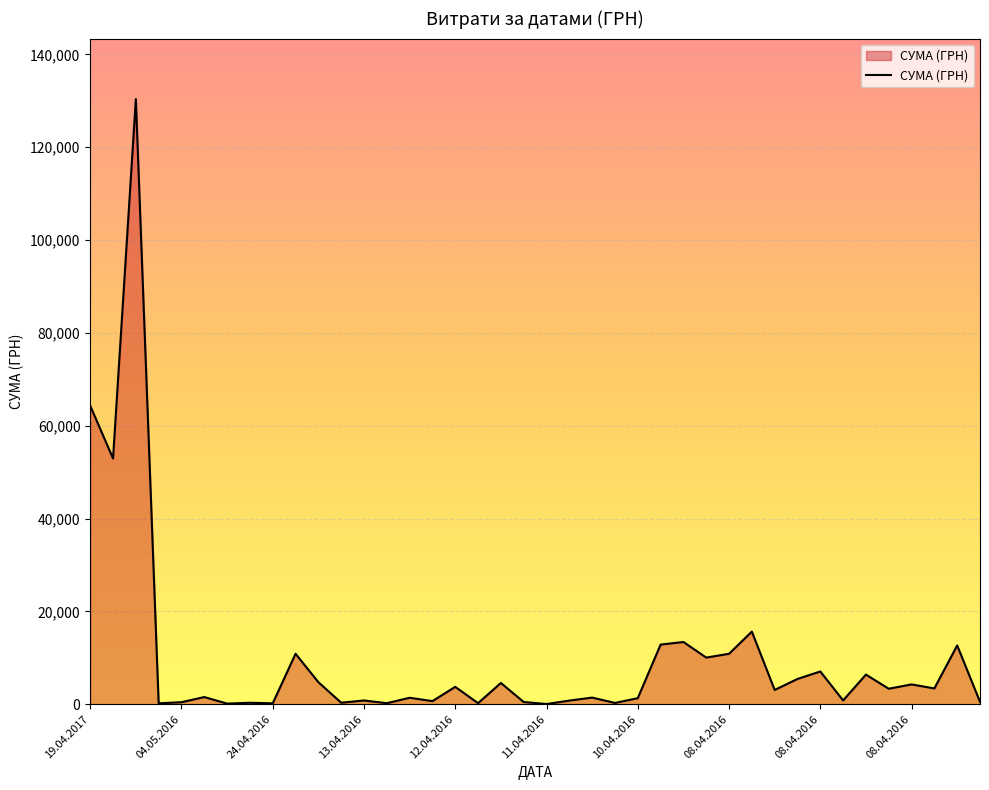

What is the difference between the maximum and minimum values?

130357.3